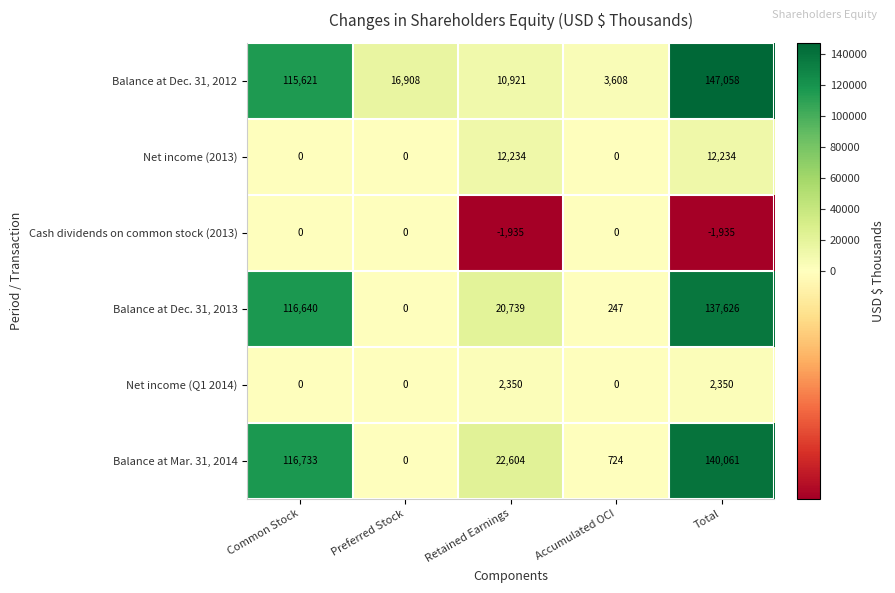

Which series changed the most between Retained Earnings and Total?

Balance at Dec. 31, 2012